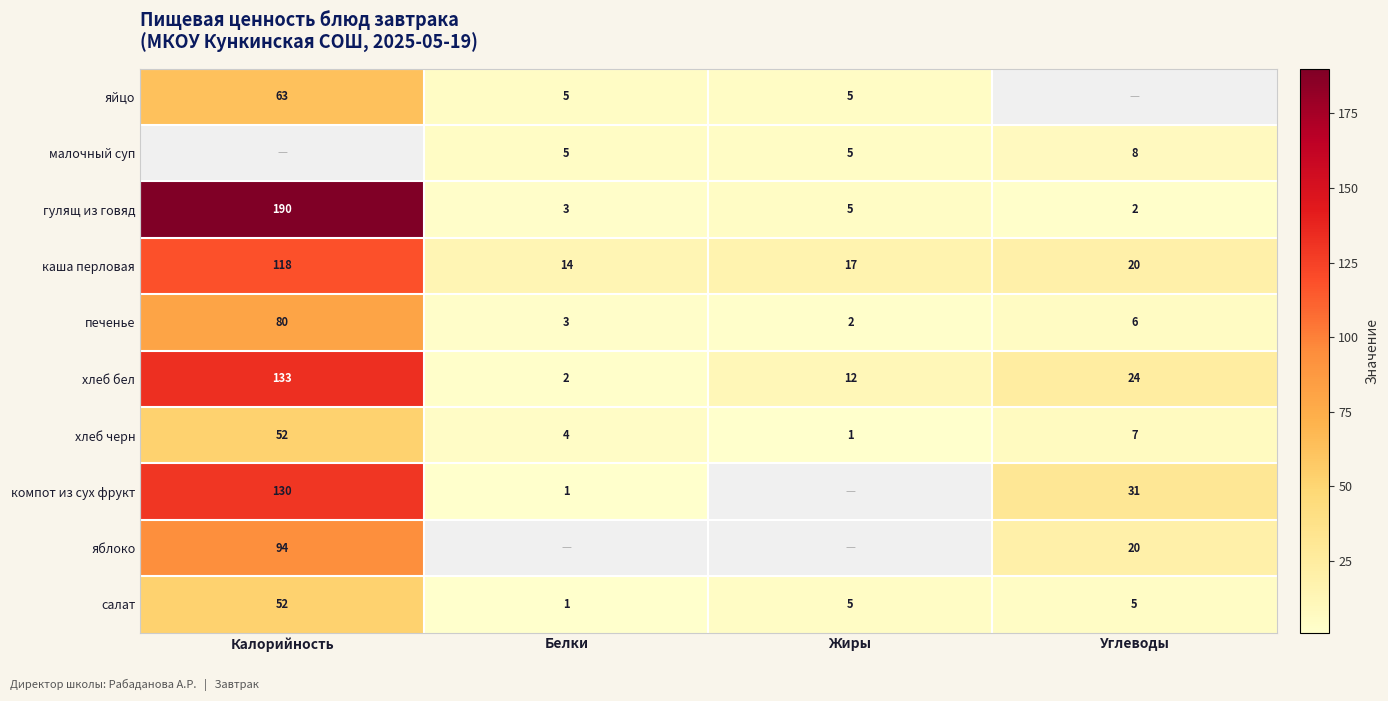

Which has a higher value, Белки or Жиры?

Белки